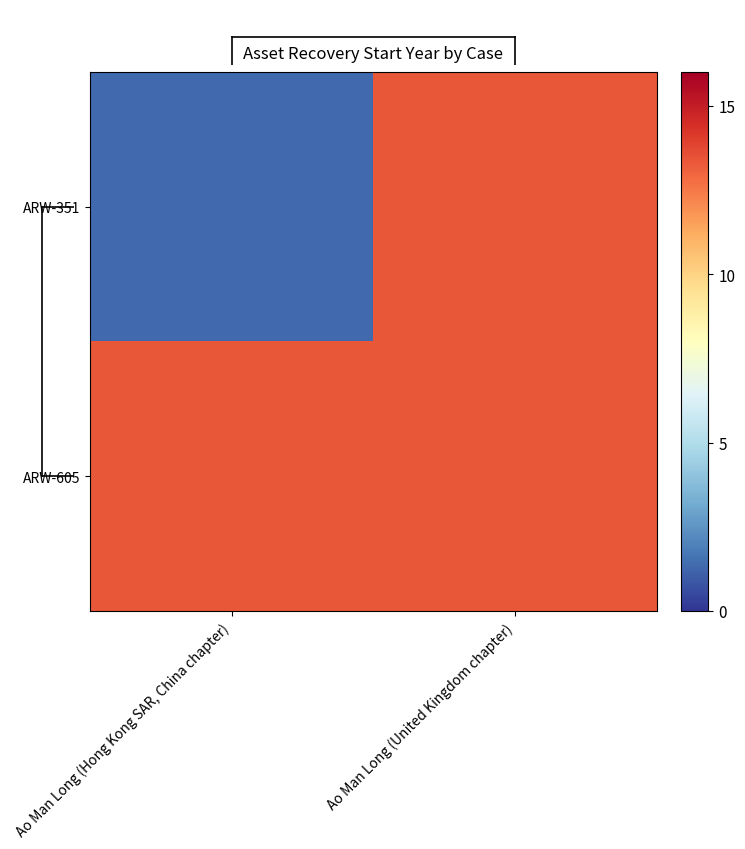

Reading left to right, extract all data points from this chart.

ARW-351: Ao Man Long (Hong Kong SAR, China chapter)=1.3	Ao Man Long (United Kingdom chapter)=13.3
ARW-605: Ao Man Long (Hong Kong SAR, China chapter)=13.3	Ao Man Long (United Kingdom chapter)=13.3